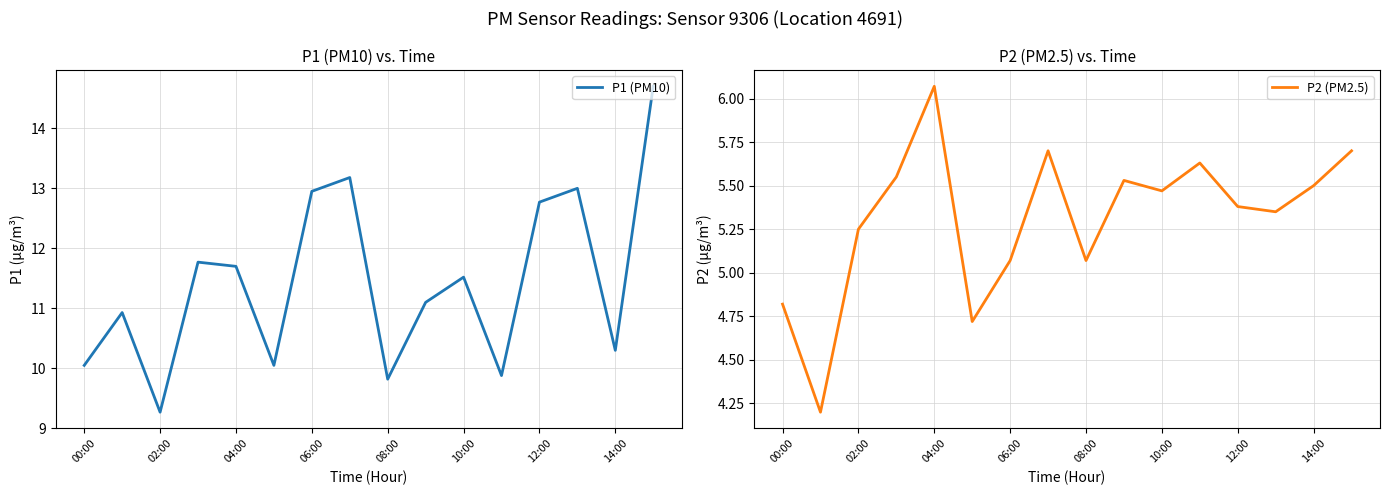

What is the minimum value shown in the chart?

4.2